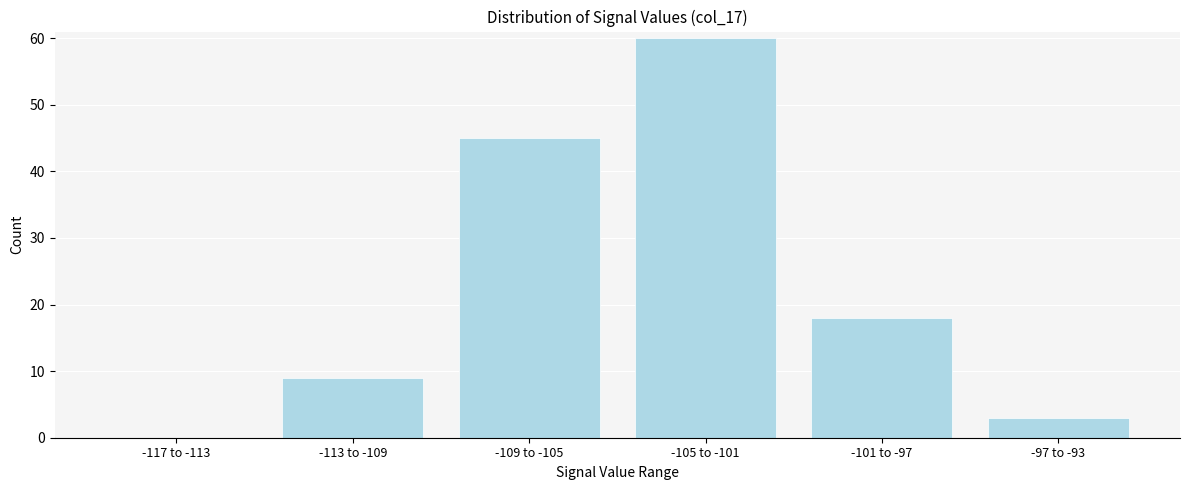

Reading right to left, list all the values displayed in this chart.

-97 to -93=3	-101 to -97=18	-105 to -101=60	-109 to -105=45	-113 to -109=9	-117 to -113=0